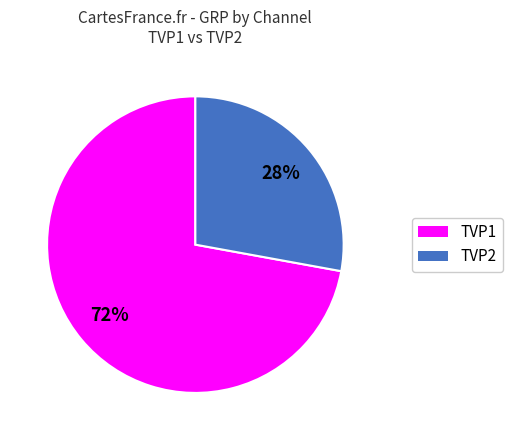

Combined, do TVP1 and TVP2 account for over 50%?

Yes